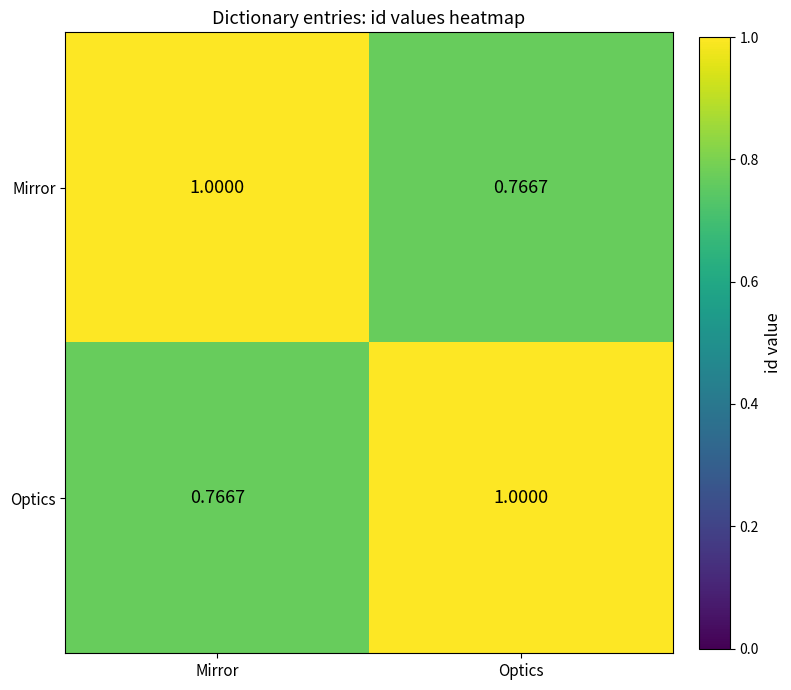

Is the value of Optics at Mirror greater than the value of Mirror at Mirror?

No